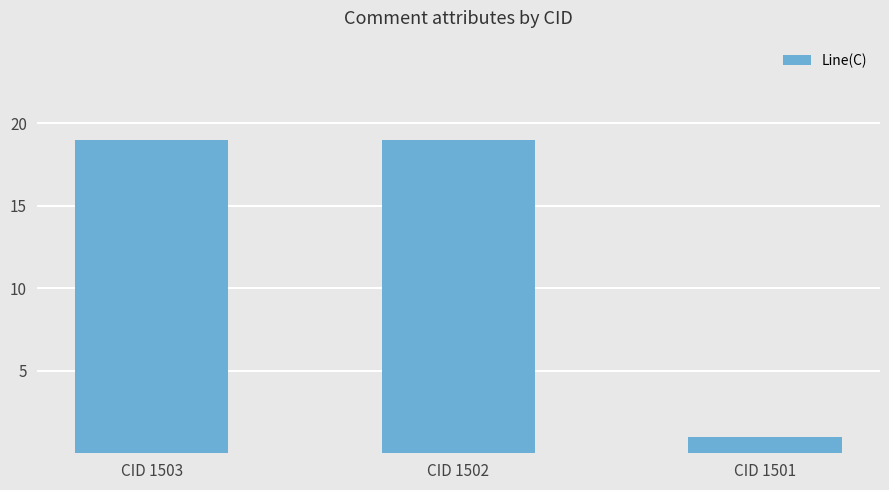

Reading left to right, extract all data points from this chart.

19	19	1